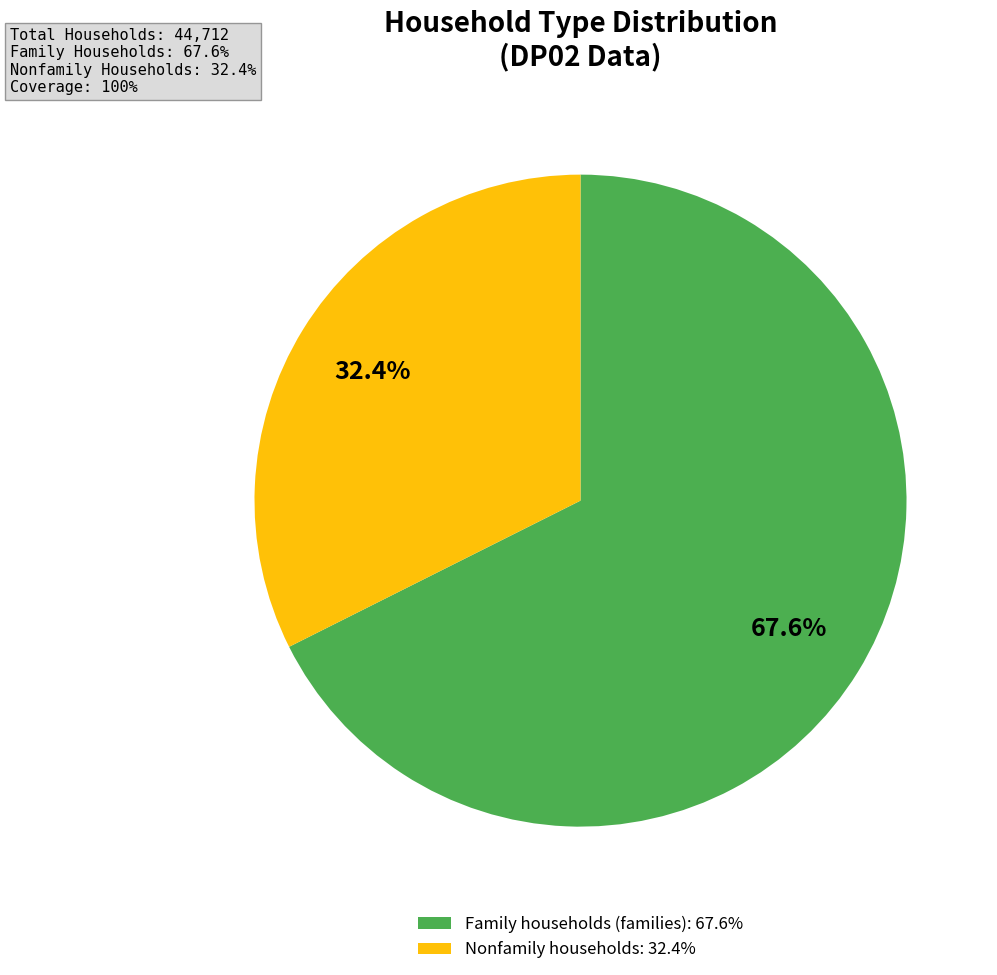

To the nearest percent, what is the combined percentage of Family households (families) and Nonfamily households?

100%